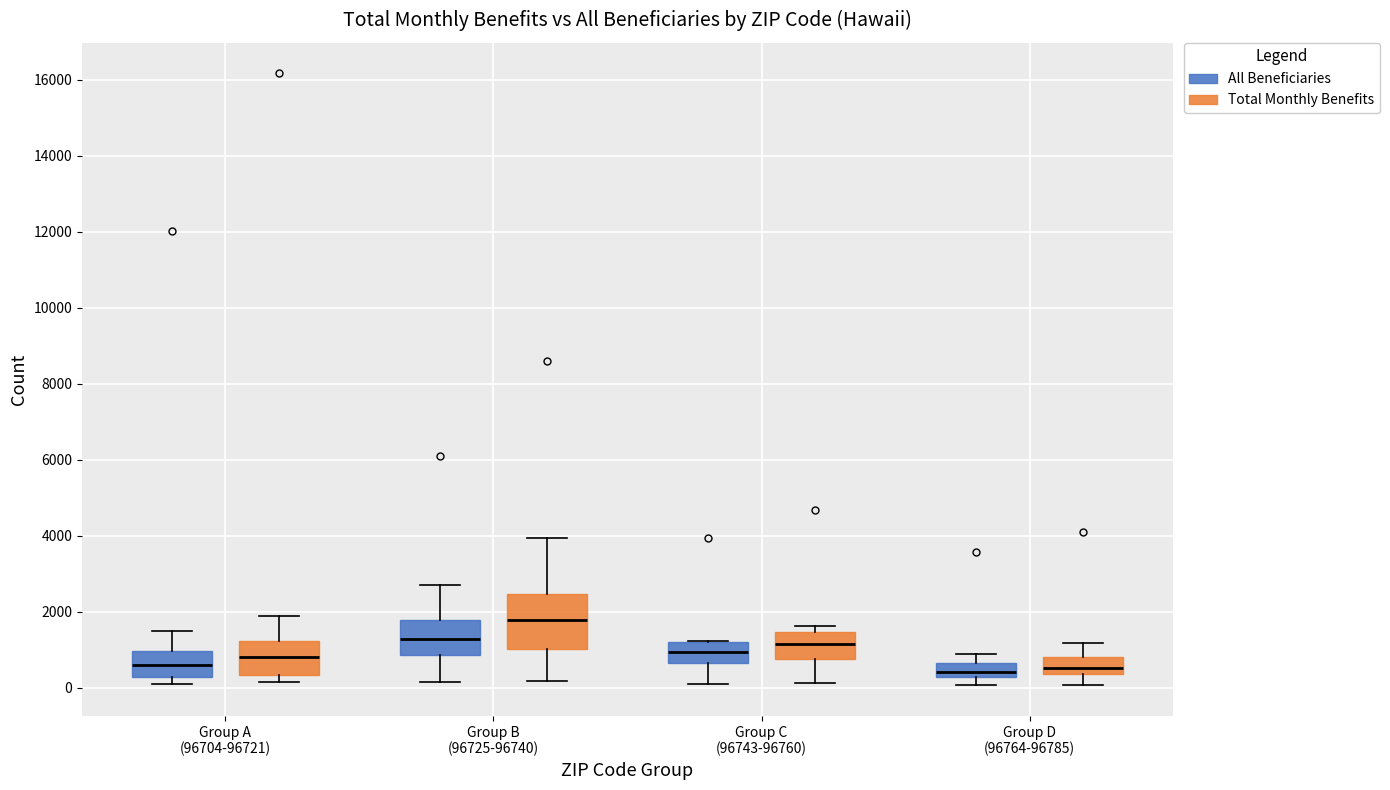

Where does the median line of the box for Group D (96764-96785) (Total Monthly Benefits) sit on the y-axis? The values are not printed on the chart, so give them approximately, as read against the axis.

600